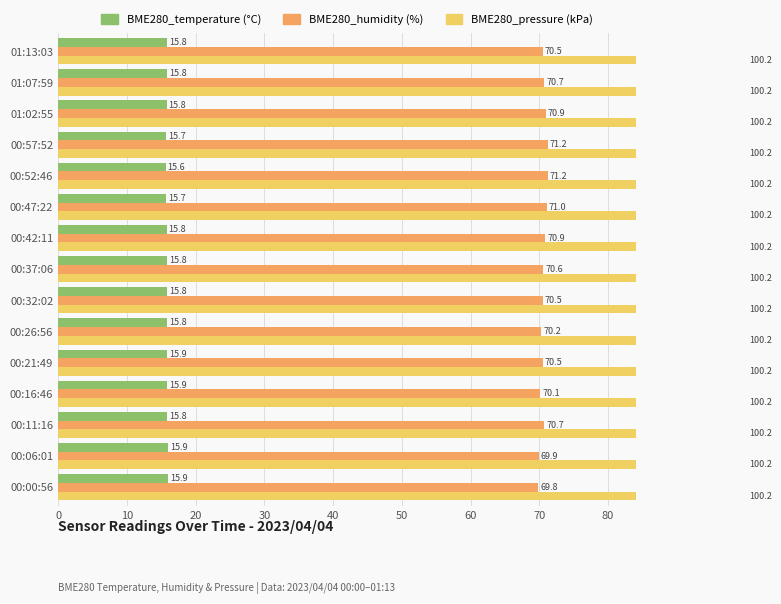

Is the value of BME280_temperature at 00:57:52 greater than the value of BME280_humidity at 00:21:49?

No